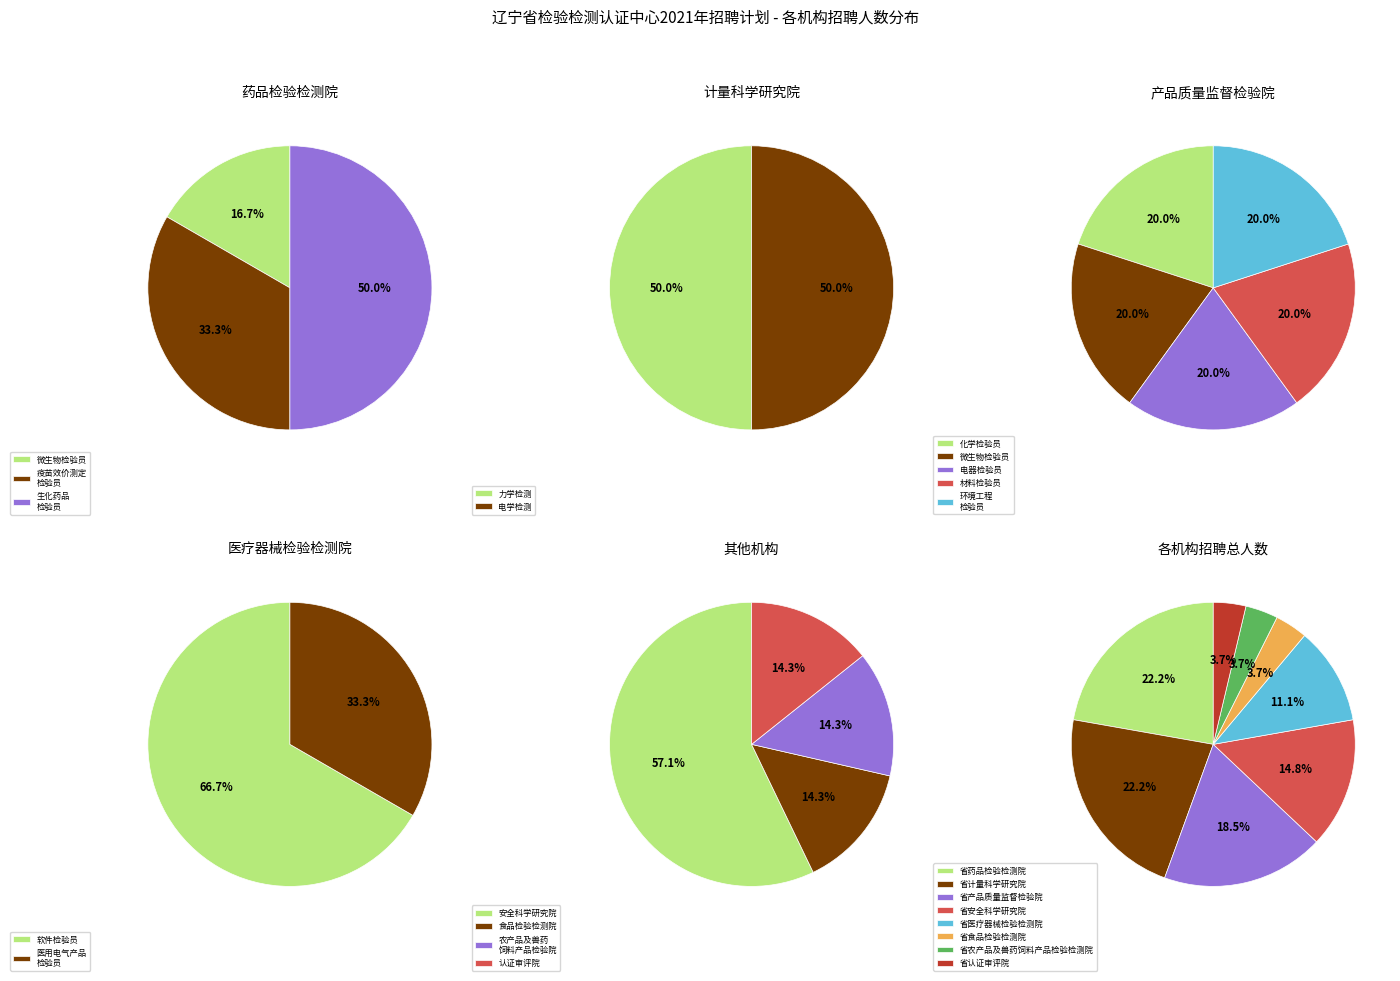

To the nearest percent, what percentage of the pie is 2?

19%